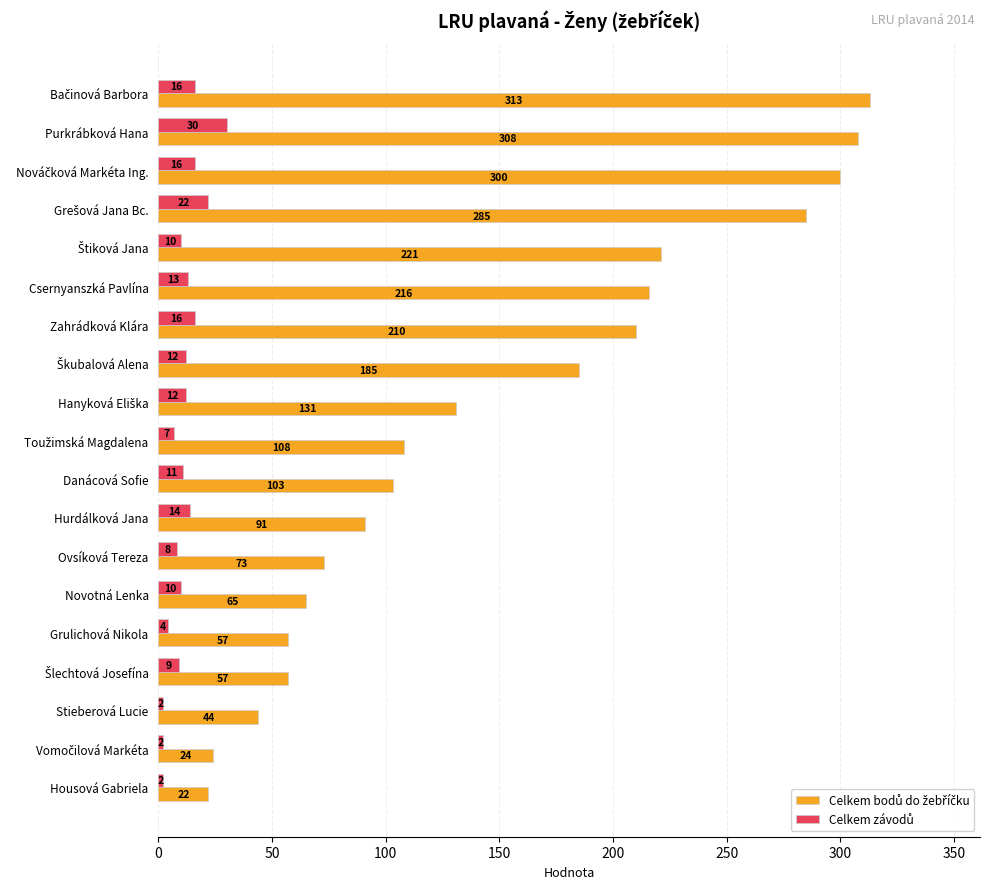

At how many categories does at least one series exceed 99?

11